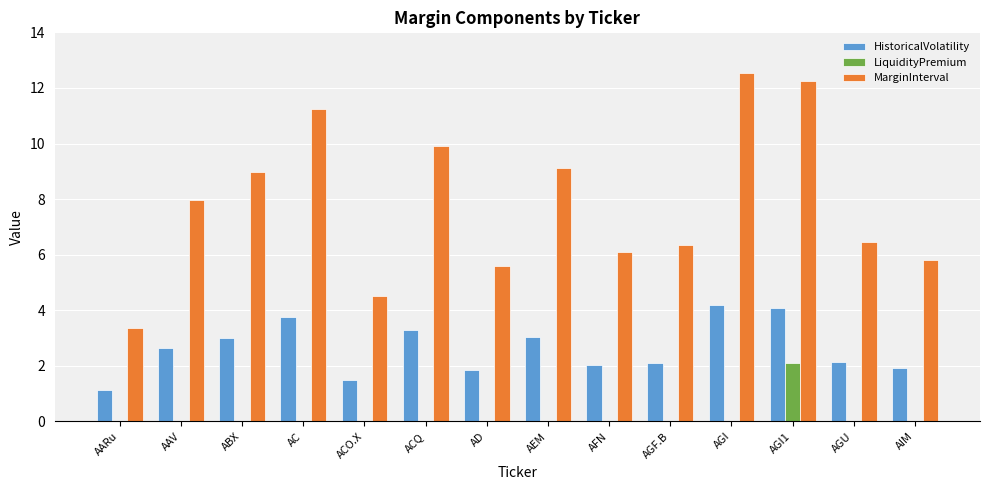

Which series has the largest range (max minus min)?

MarginInterval